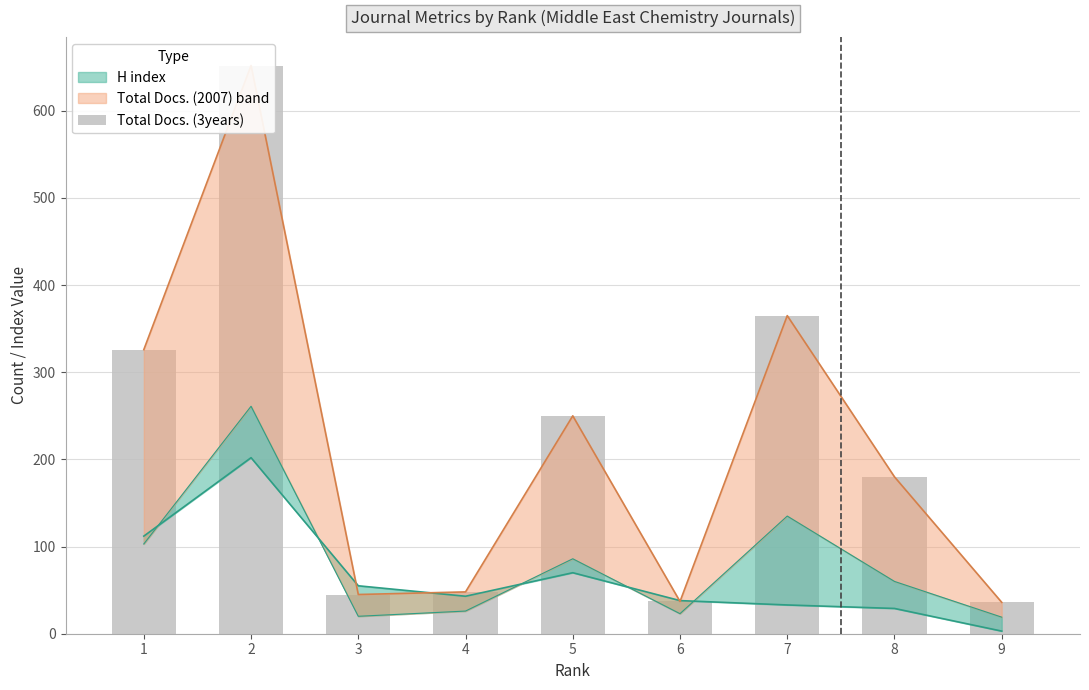

What is the ratio of the value at 5 to the value at 6?

6.8